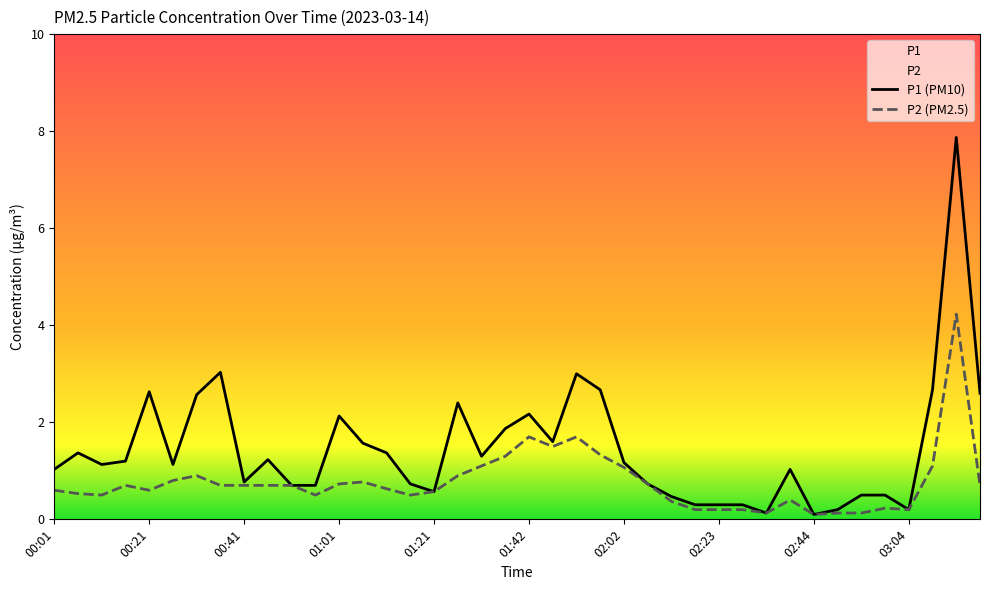

Reading left to right, list all the values displayed in this chart.

P1: 1.0	1.4	1.1	1.2	2.6	1.1	2.6	3.0	0.8	1.2	0.7	0.7	2.1	1.6	1.4	0.7	0.6	2.4	1.3	1.9	2.2	1.6	3.0	2.7	1.2	0.7	0.5	0.3	0.3	0.3	0.1	1.0	0.1	0.2	0.5	0.5	0.2	2.7	7.9	2.6
P2: 0.6	0.5	0.5	0.7	0.6	0.8	0.9	0.7	0.7	0.7	0.7	0.5	0.7	0.8	0.6	0.5	0.6	0.9	1.1	1.3	1.7	1.5	1.7	1.3	1.1	0.7	0.4	0.2	0.2	0.2	0.1	0.4	0.1	0.1	0.1	0.2	0.2	1.1	4.2	0.7